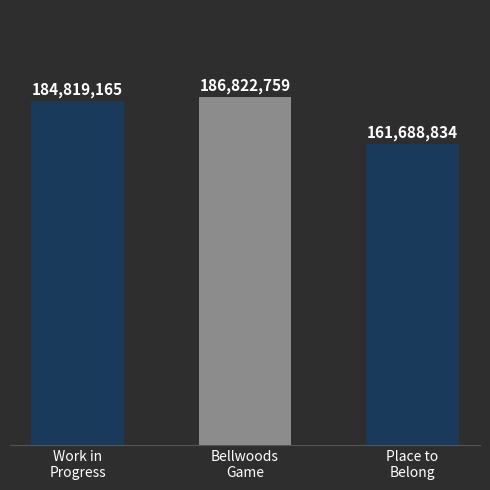

What is the greatest value displayed?

186822759